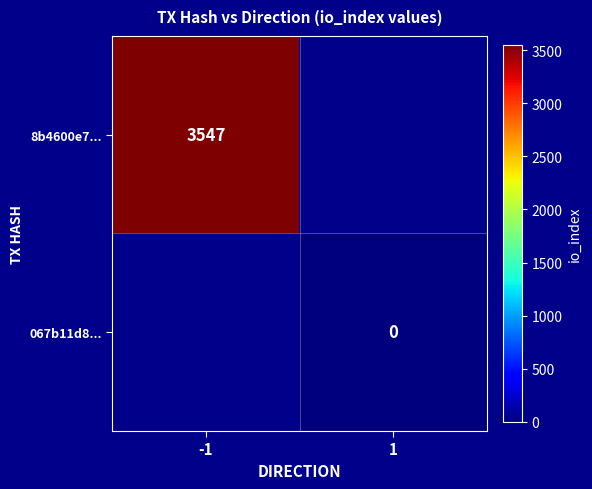

The 8b4600e7... series shows 4614.2 at -1. True or false?

False